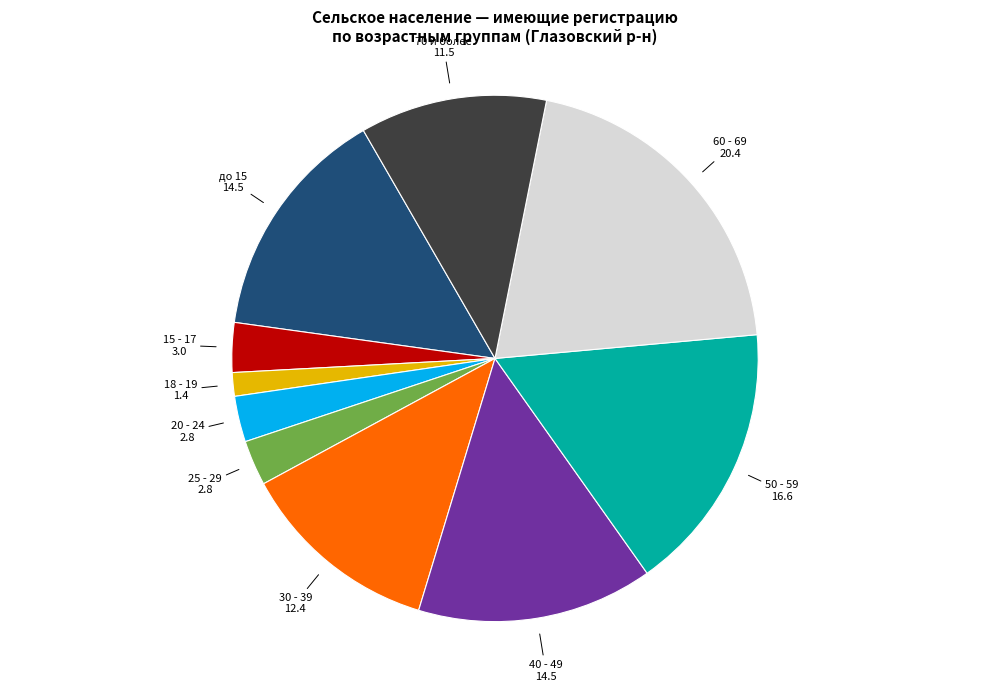

The 60 - 69 slice represents 20% of the pie. True or false?

True